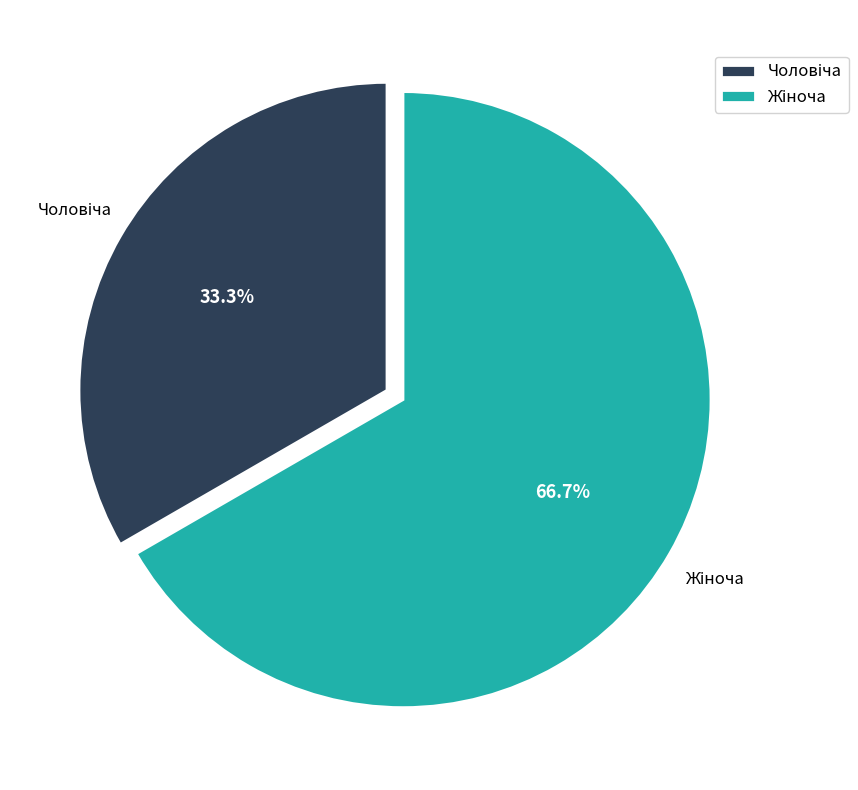

How many segments does this pie chart have?

2